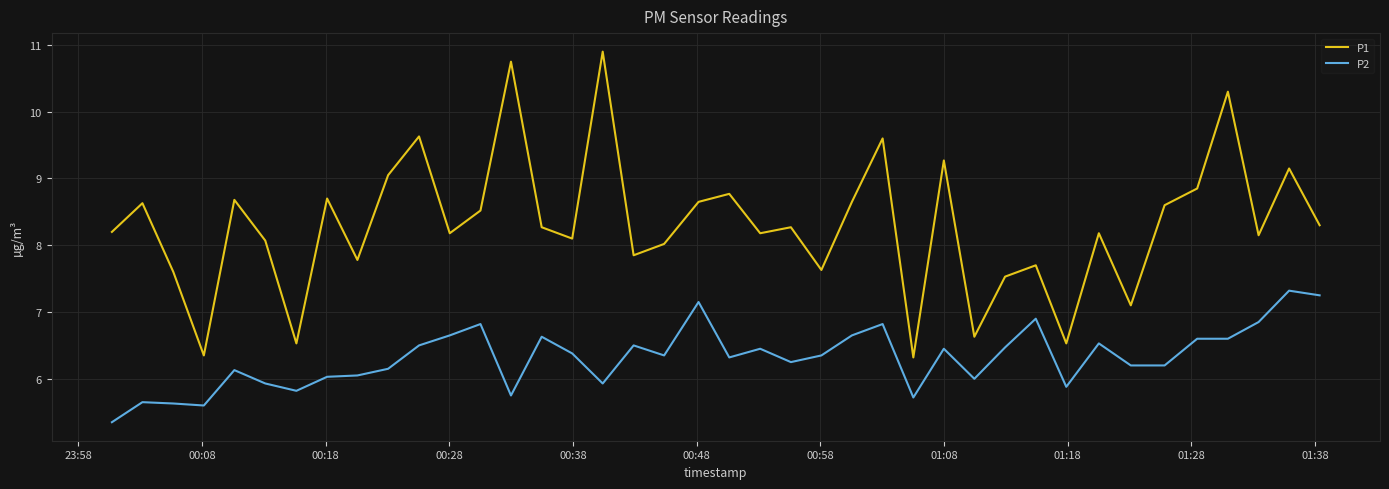

Rank the series by their average value, from lowest to highest.

P2, P1